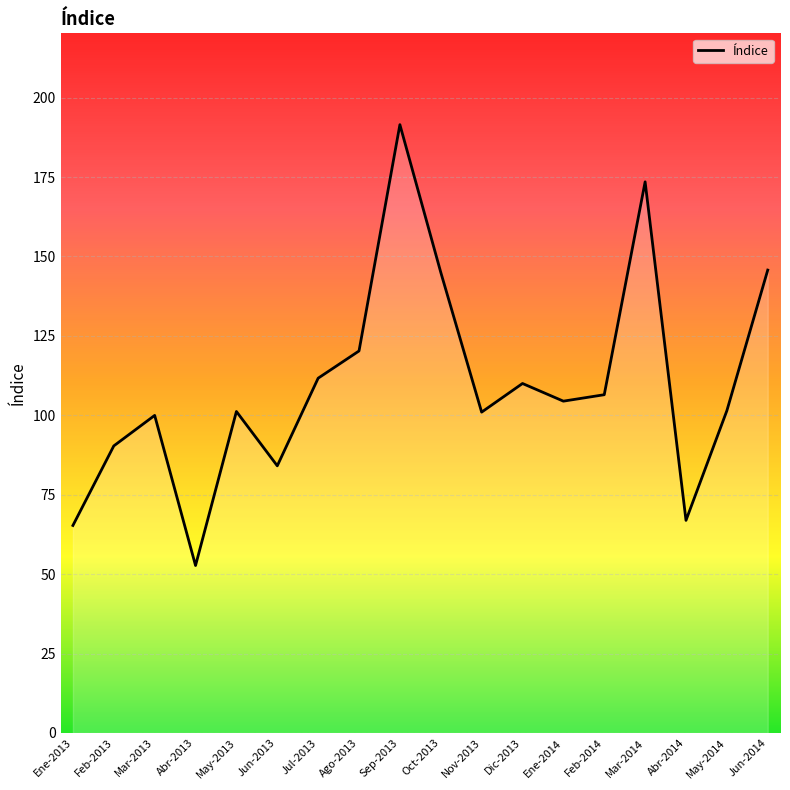

At which category does the data reach its first local valley?

Abr-2013